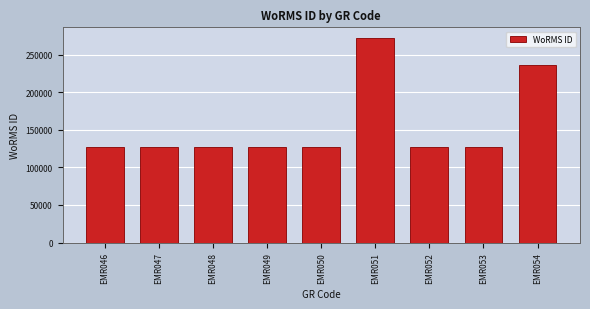

What is the change in value from EMR046 to EMR052?

+640